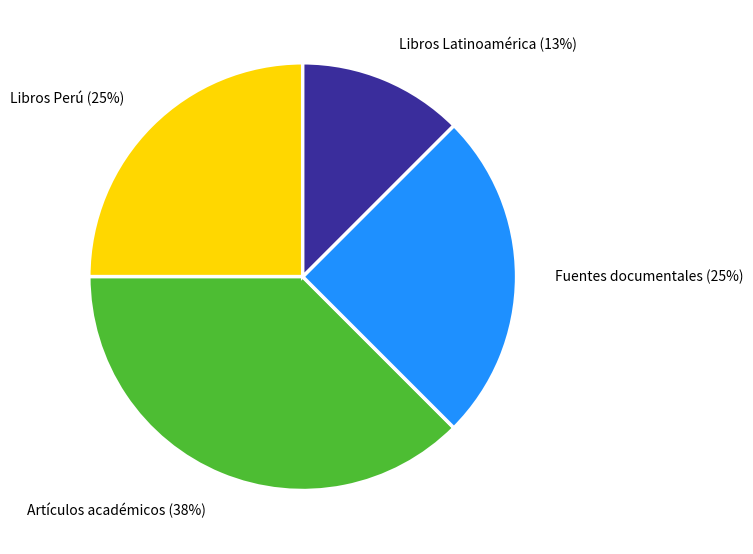

Combined, do Libros Latinoamérica (13%) and Fuentes documentales (25%) account for over 50%?

No